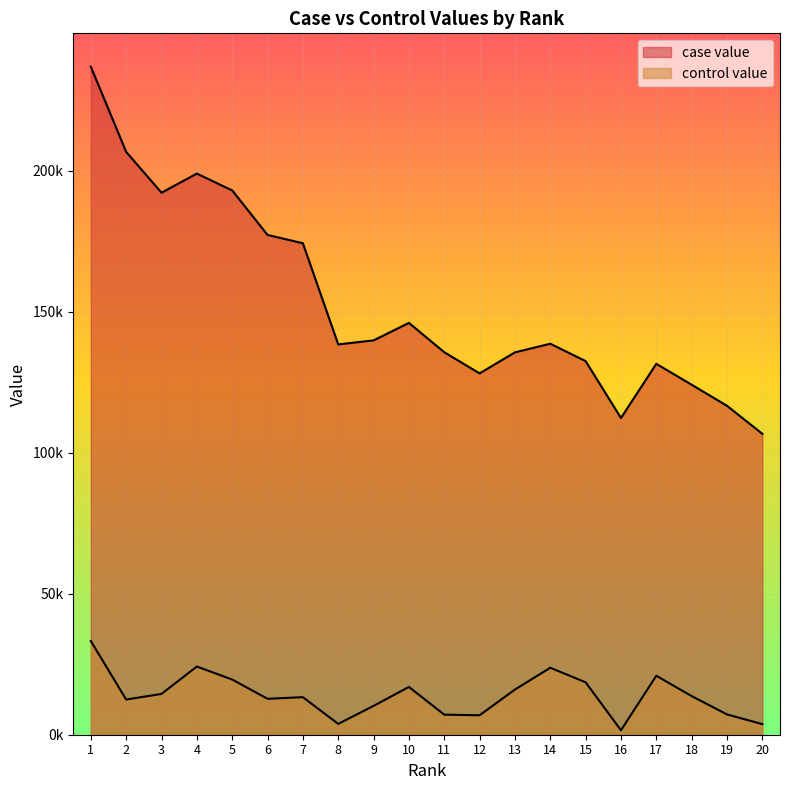

What value does the case value series have at 17?

131507.1